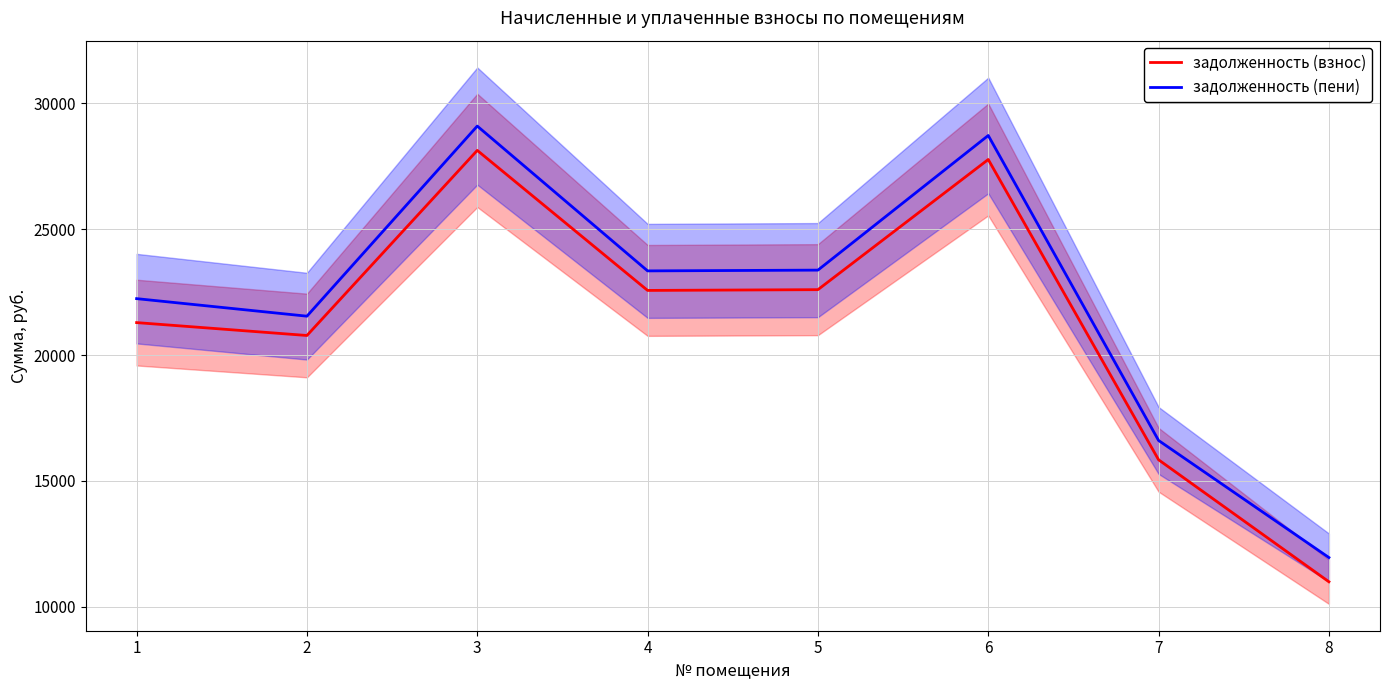

How many lines are shown in the chart?

2